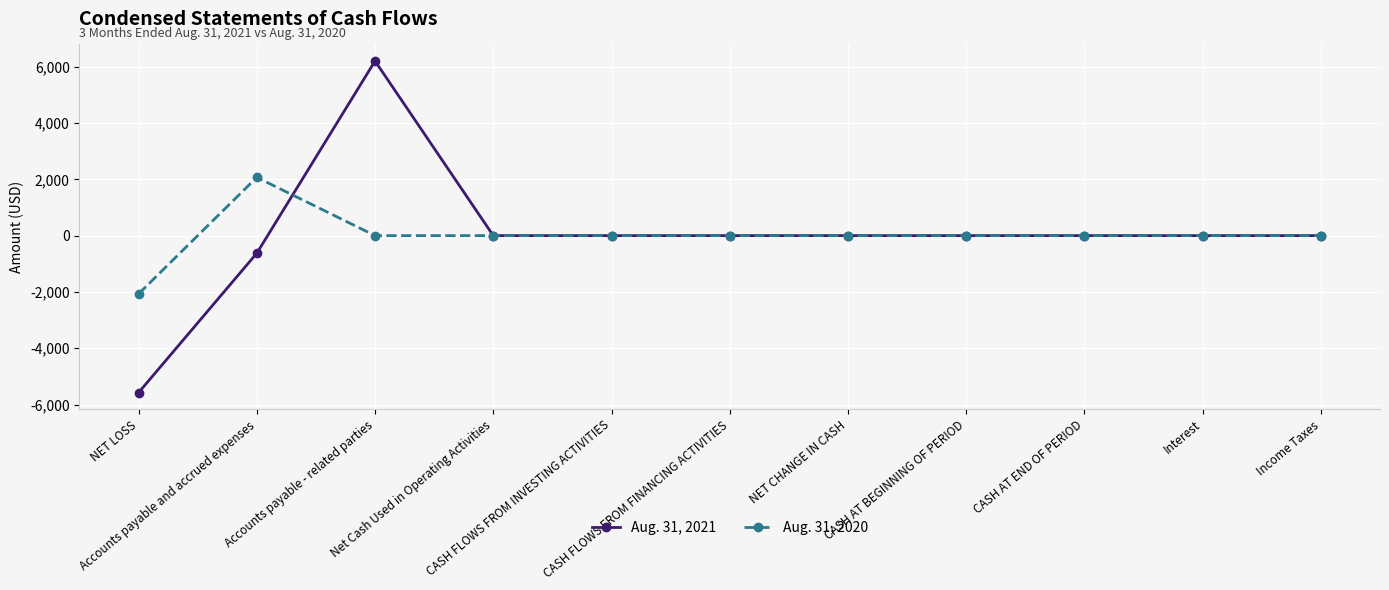

What is the maximum value shown in the chart?

6202